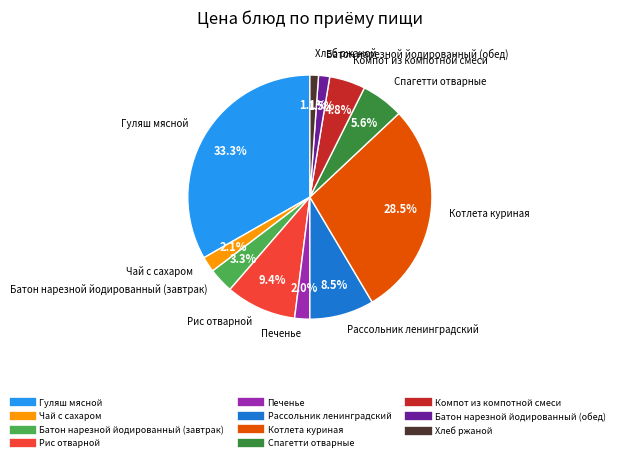

Combined, do Котлета куриная and Печенье account for over 50%?

No